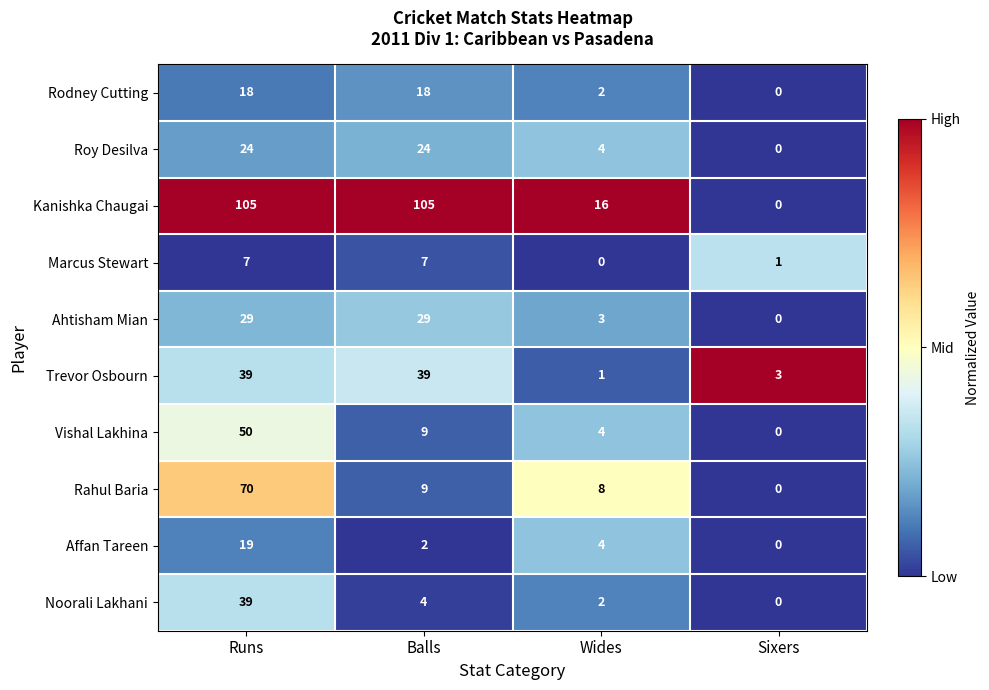

Which series changed the most between Balls and Wides?

Kanishka Chaugai